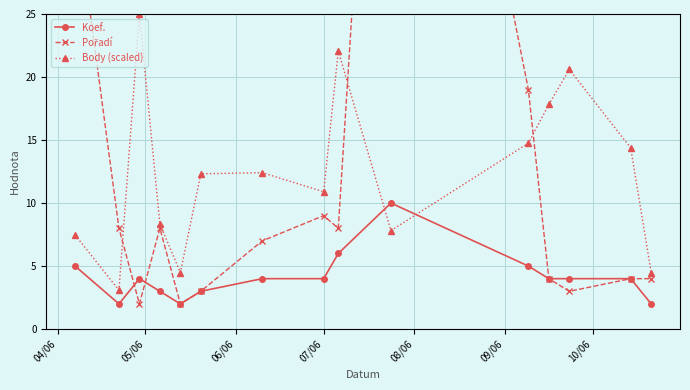

How many interior local peaks does the Body (scaled) series have?

4